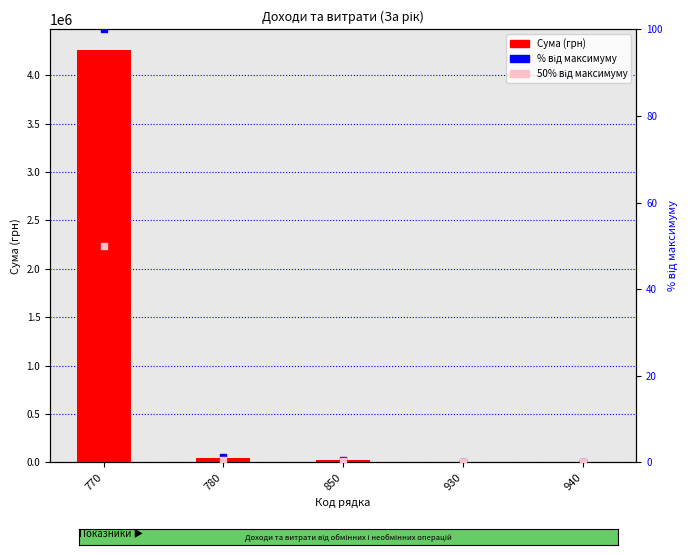

What are all the series names shown in the legend?

Сума (грн), % від максимуму, 50% від максимуму